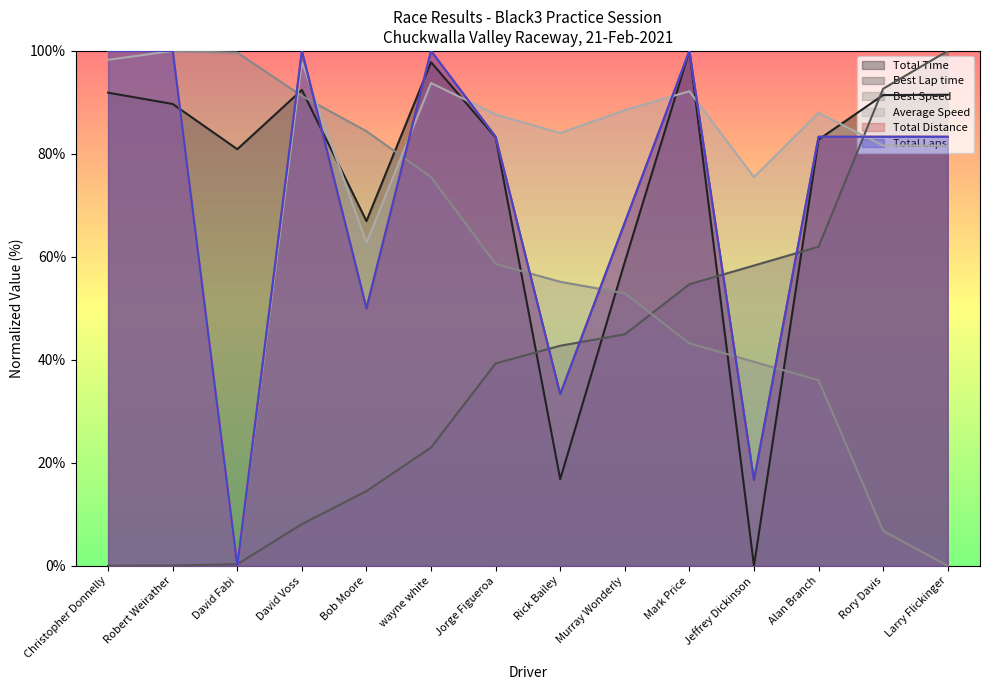

Which category has the lowest value in the Total Distance series?

David Fabi